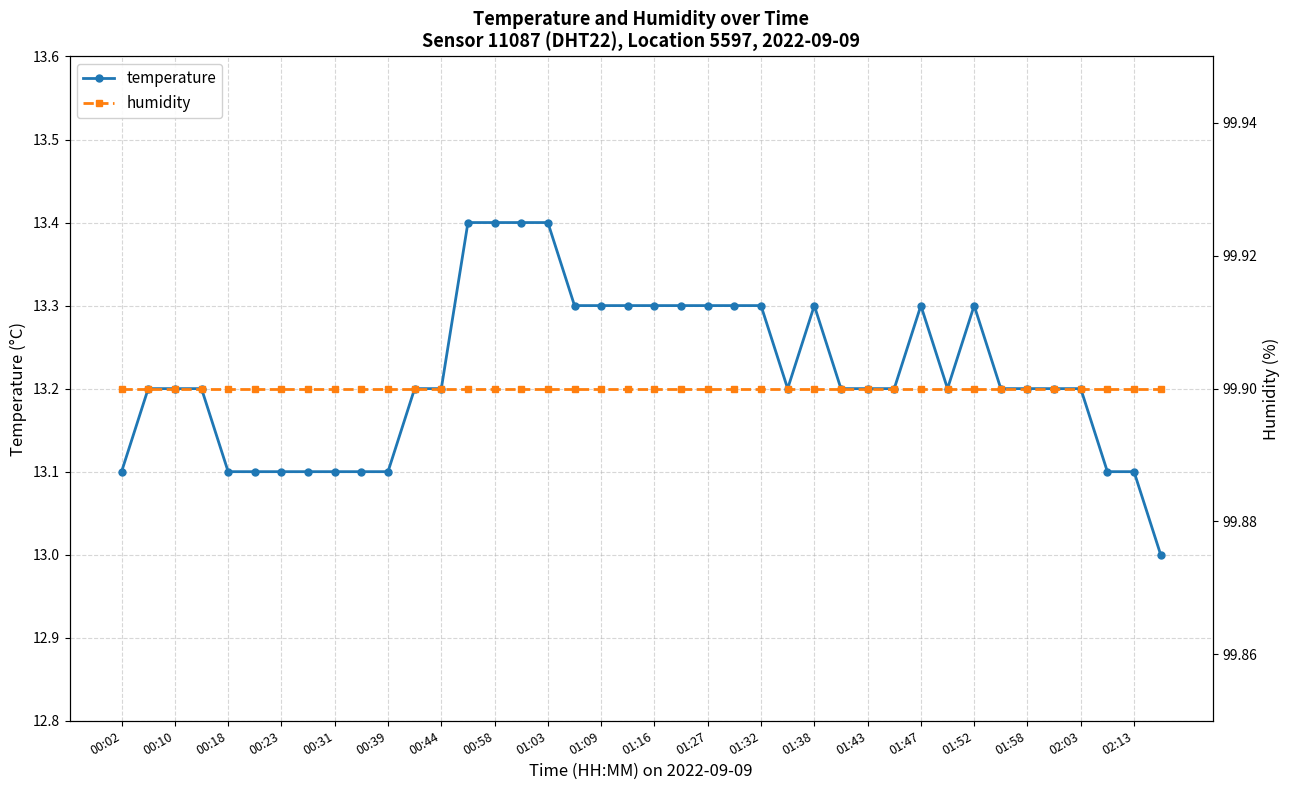

What is the lowest value of the temperature series?

13.0